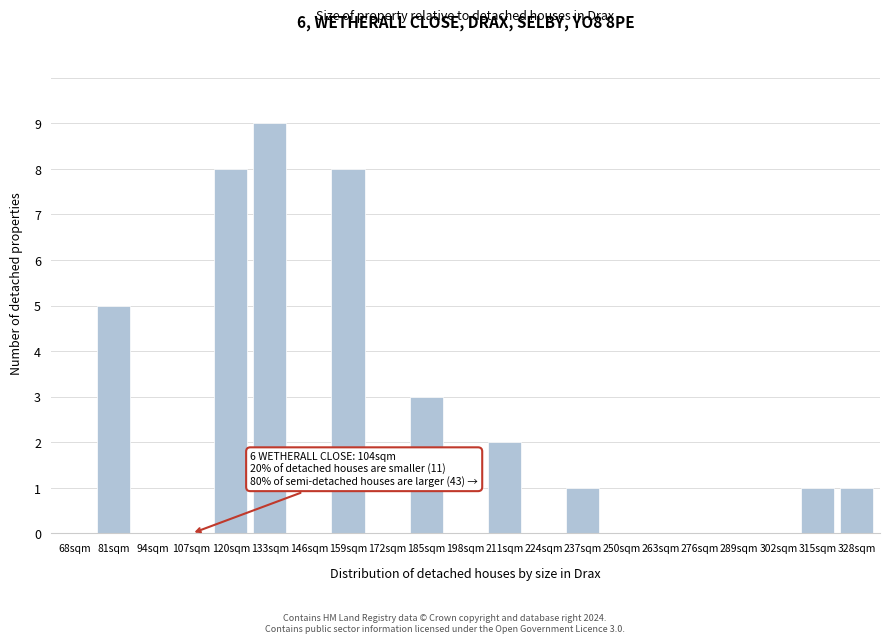

Reading left to right, what are all the values shown in this chart?

68sqm=0	81sqm=5	94sqm=0	107sqm=0	120sqm=8	133sqm=9	146sqm=0	159sqm=8	172sqm=0	185sqm=3	198sqm=0	211sqm=2	224sqm=0	237sqm=1	250sqm=0	263sqm=0	276sqm=0	289sqm=0	302sqm=0	315sqm=1	328sqm=1